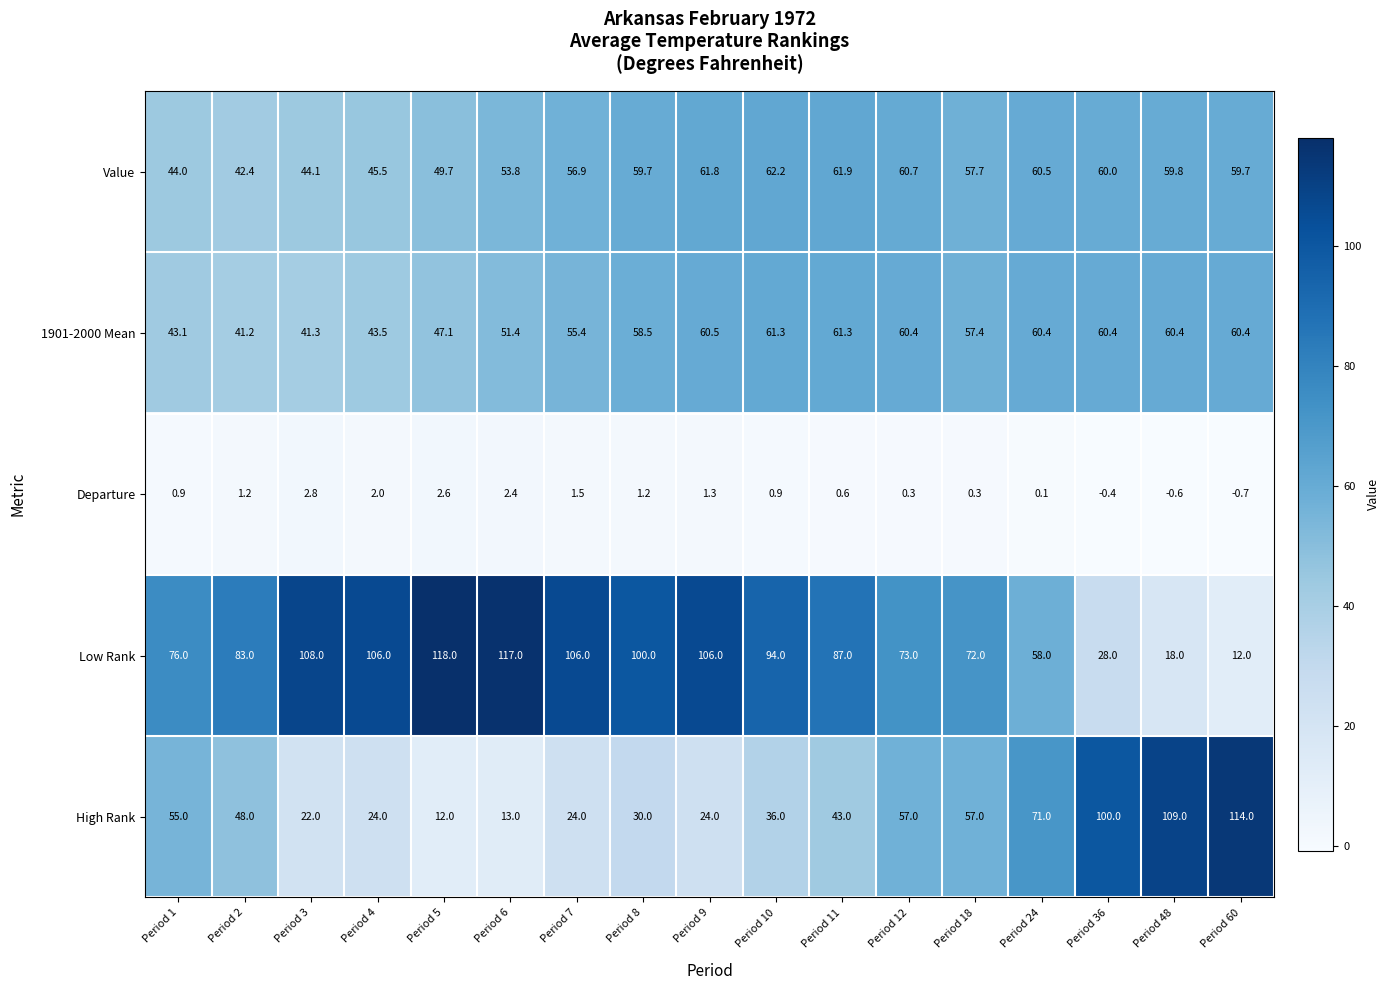

The value of Value at Period 8 is 100.0. True or false?

False